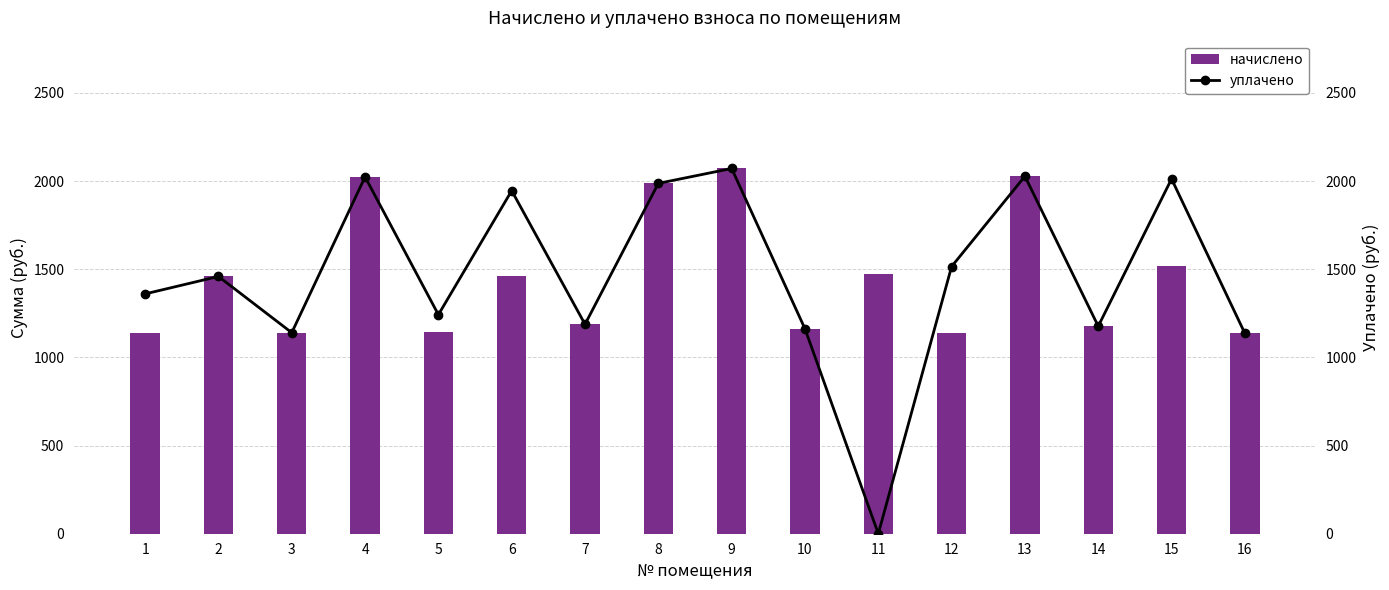

List the series in order of their overall mean, lowest first.

начислено, уплачено